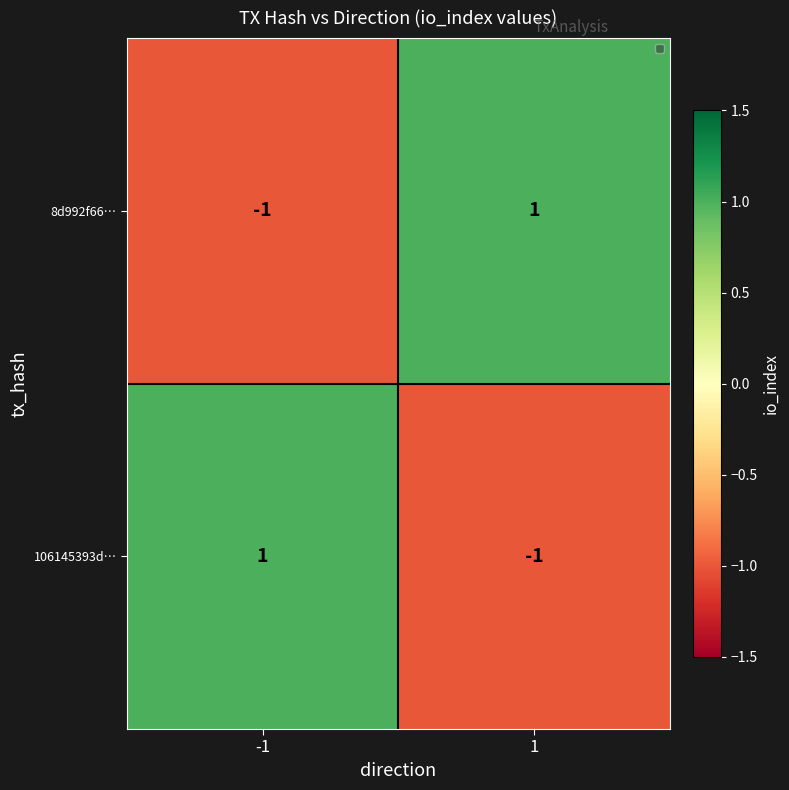

True or false: 106145393d… has a value of 1 at -1.

True